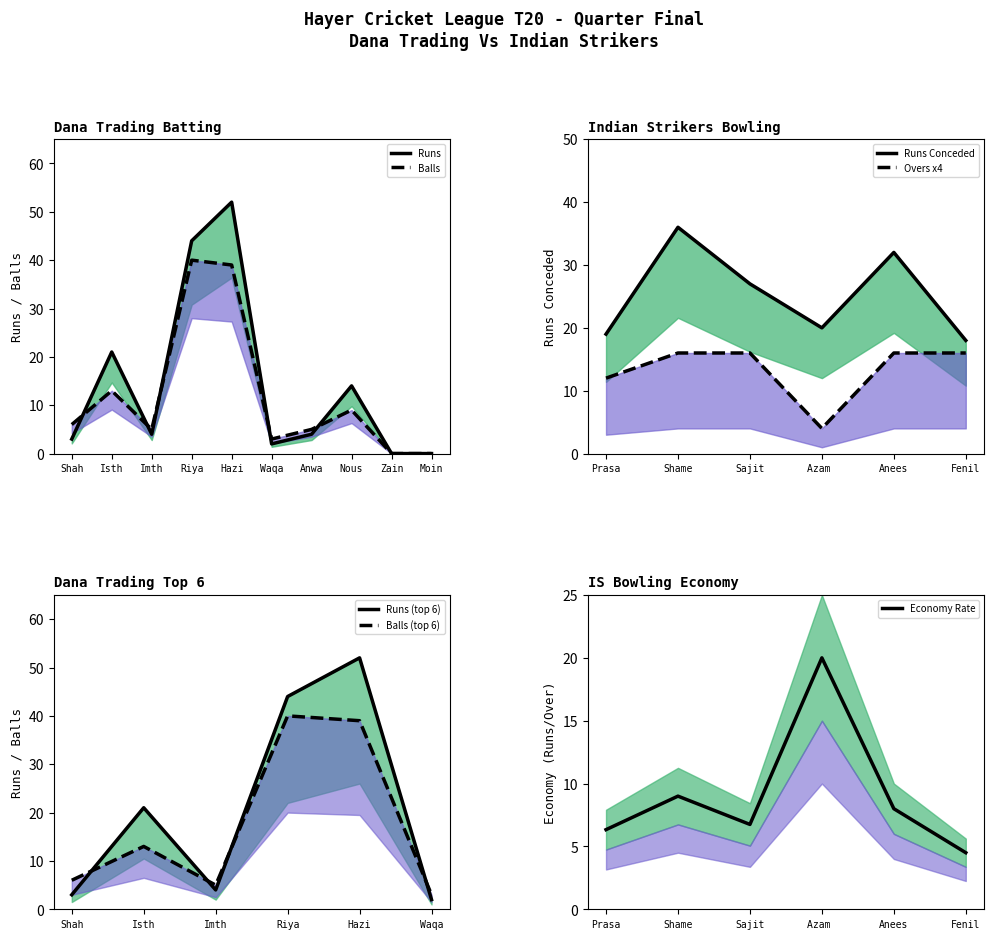

How many positive values does the Dana Trading Balls series have?

8